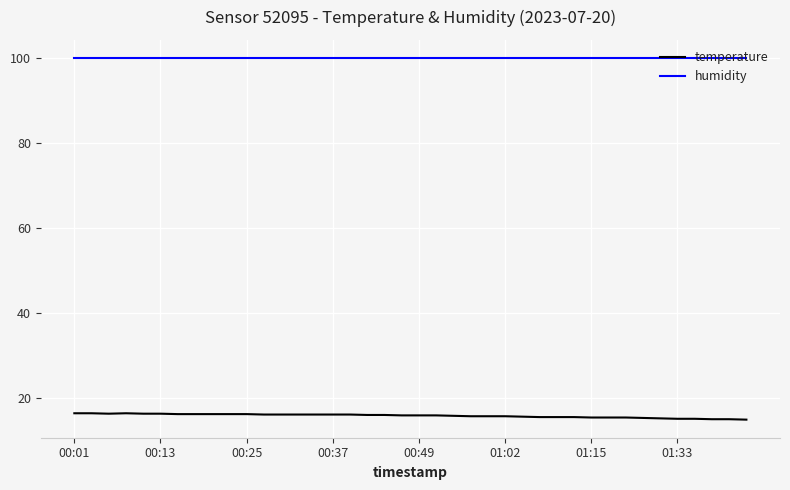

True or false: temperature and humidity cross at least once.

False